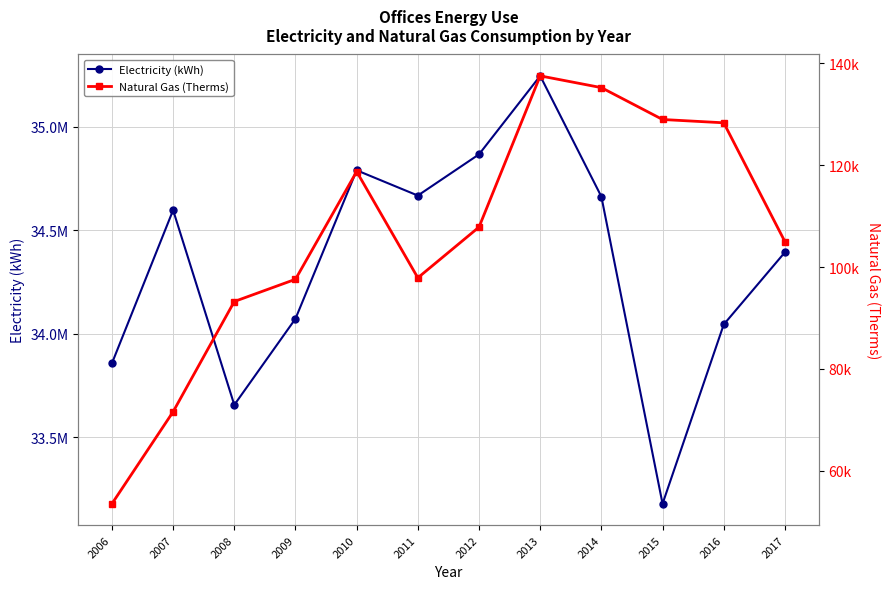

True or false: Electricity (kWh) has more than 2 interior local peaks.

True